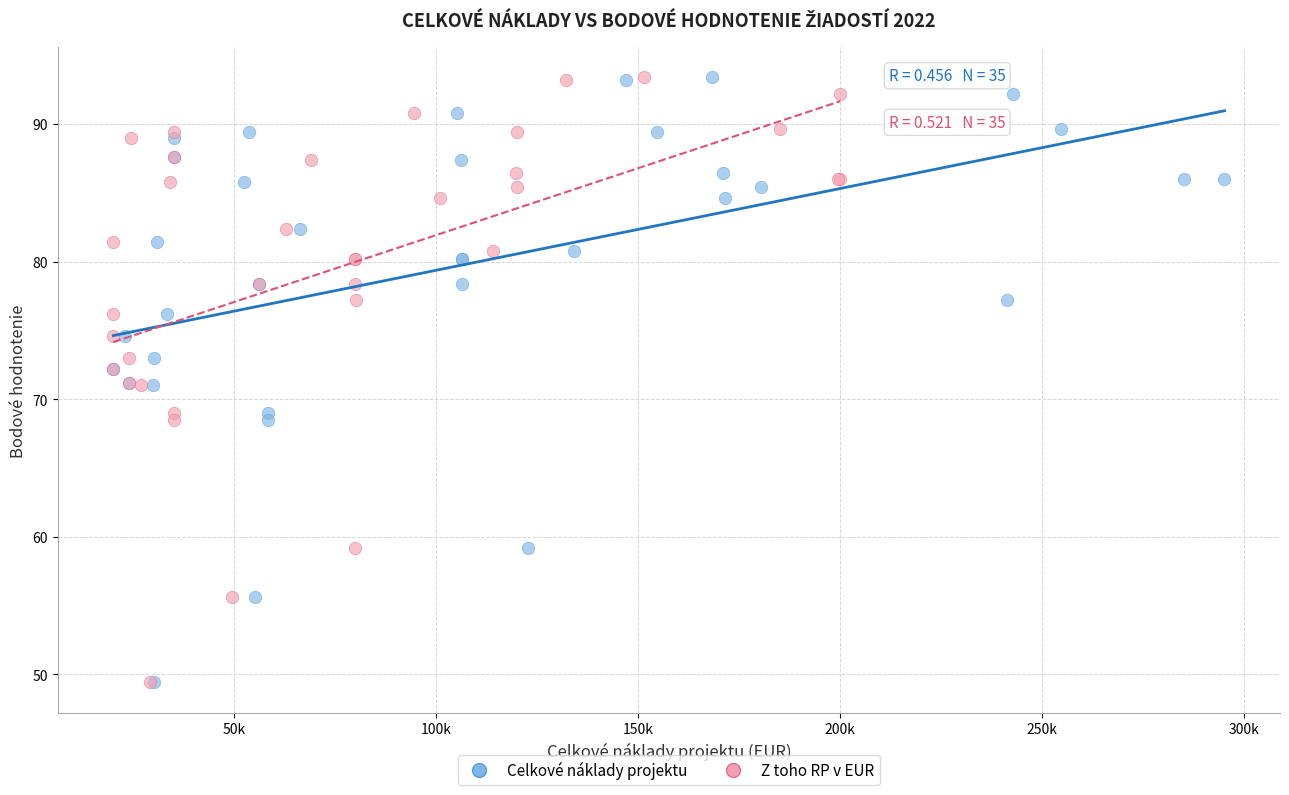

What are all the series names shown in the legend?

Celkové náklady projektu, Z toho RP v EUR